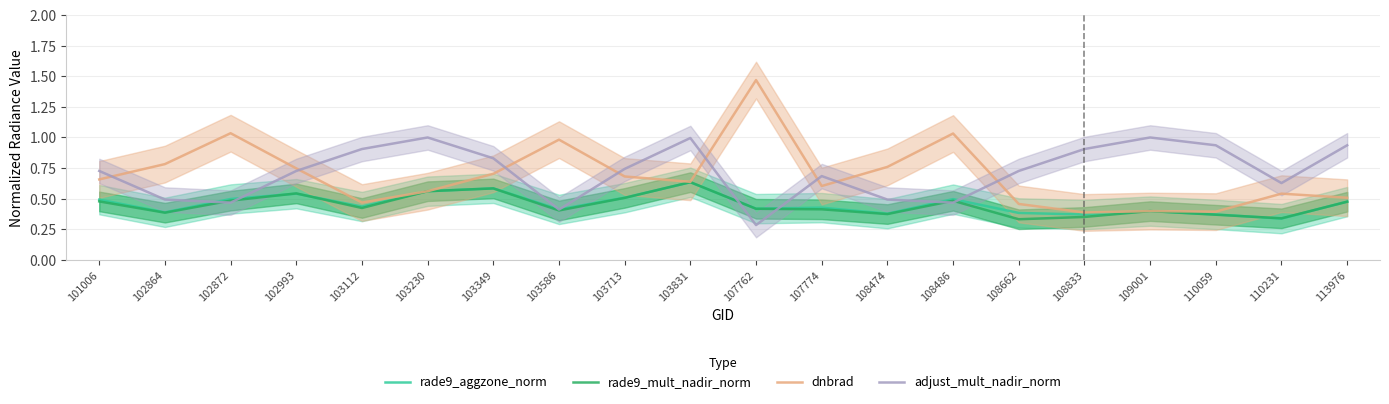

Where do adjust_mult_nadir_norm and rade9_mult_nadir_norm first cross each other?

102864 and 102872